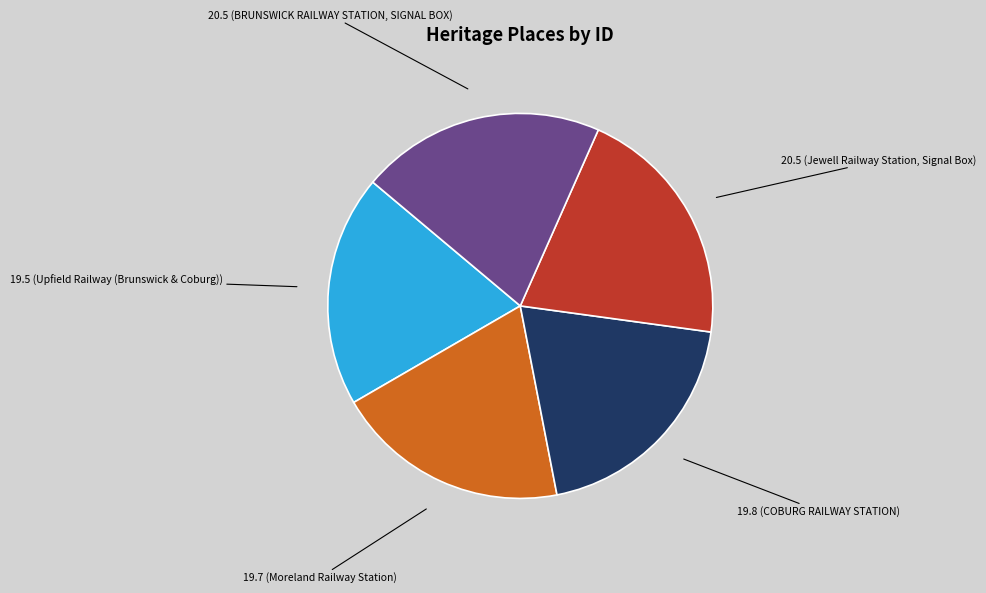

Is there a majority slice in this chart?

No